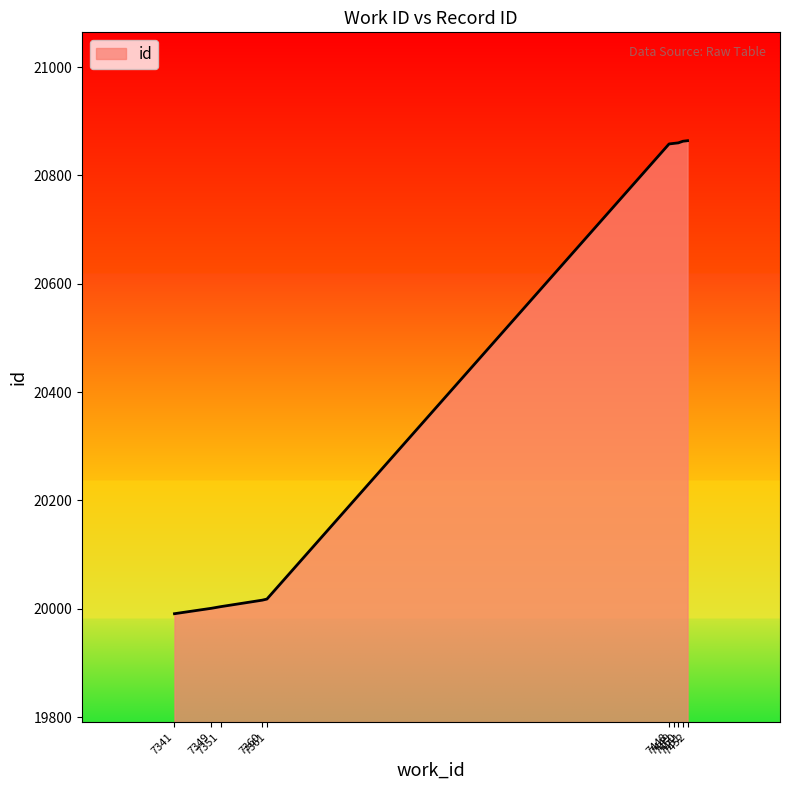

What is the difference between the maximum and minimum values?

873